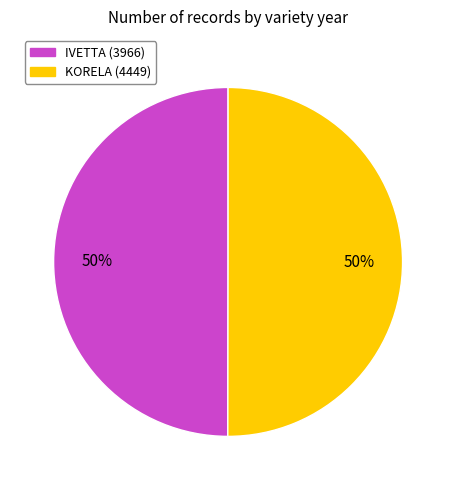

To the nearest percent, what is the combined percentage of IVETTA (3966) and KORELA (4449)?

100%